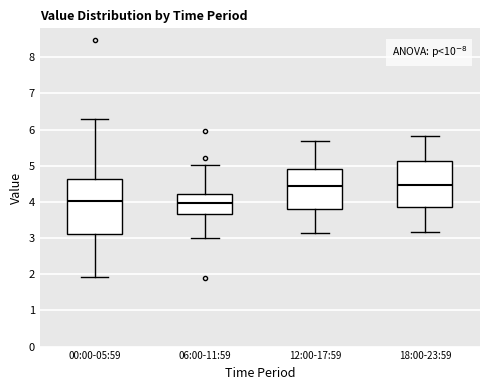

Which box is the tallest, from its lower edge to its upper edge?

00:00-05:59